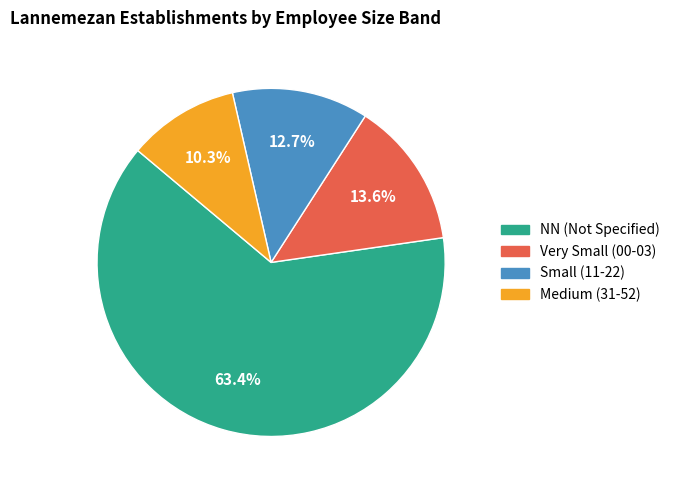

How many segments does this pie chart have?

4